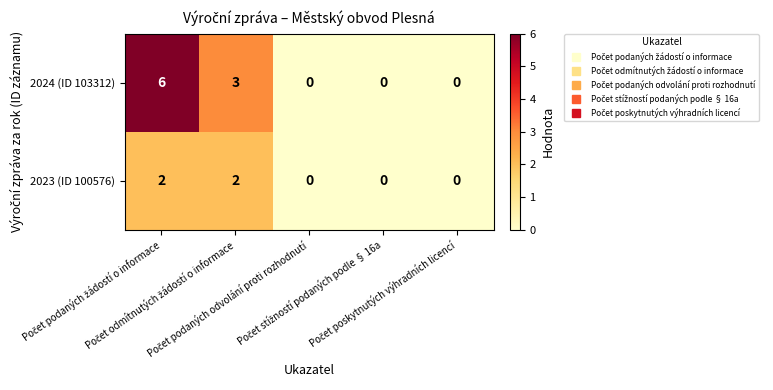

Rank the series by their average value, from lowest to highest.

2023 (ID 100576), 2024 (ID 103312)